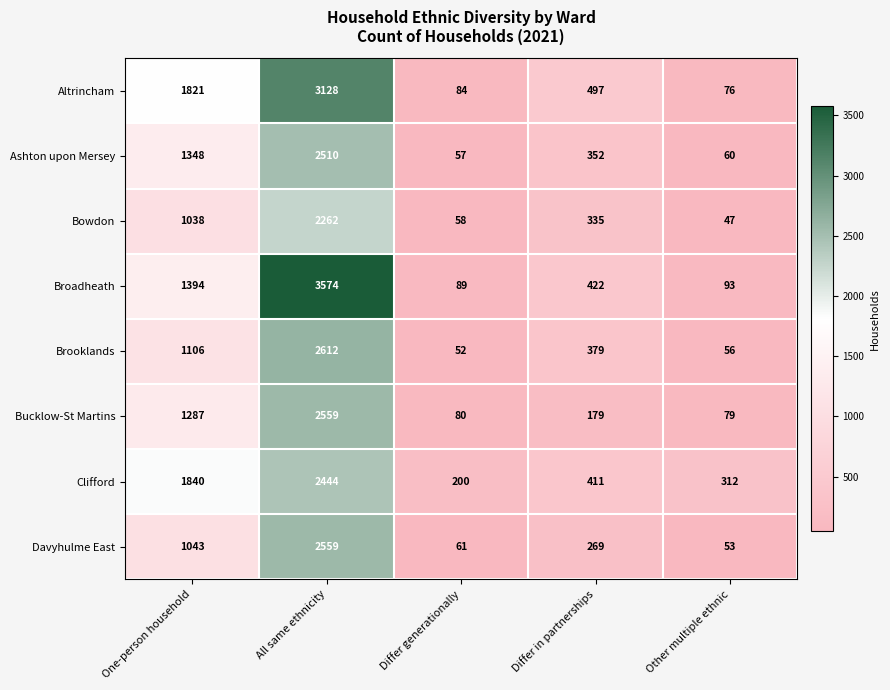

What is the difference between the Altrincham values at All same ethnicity and Differ in partnerships?

2631